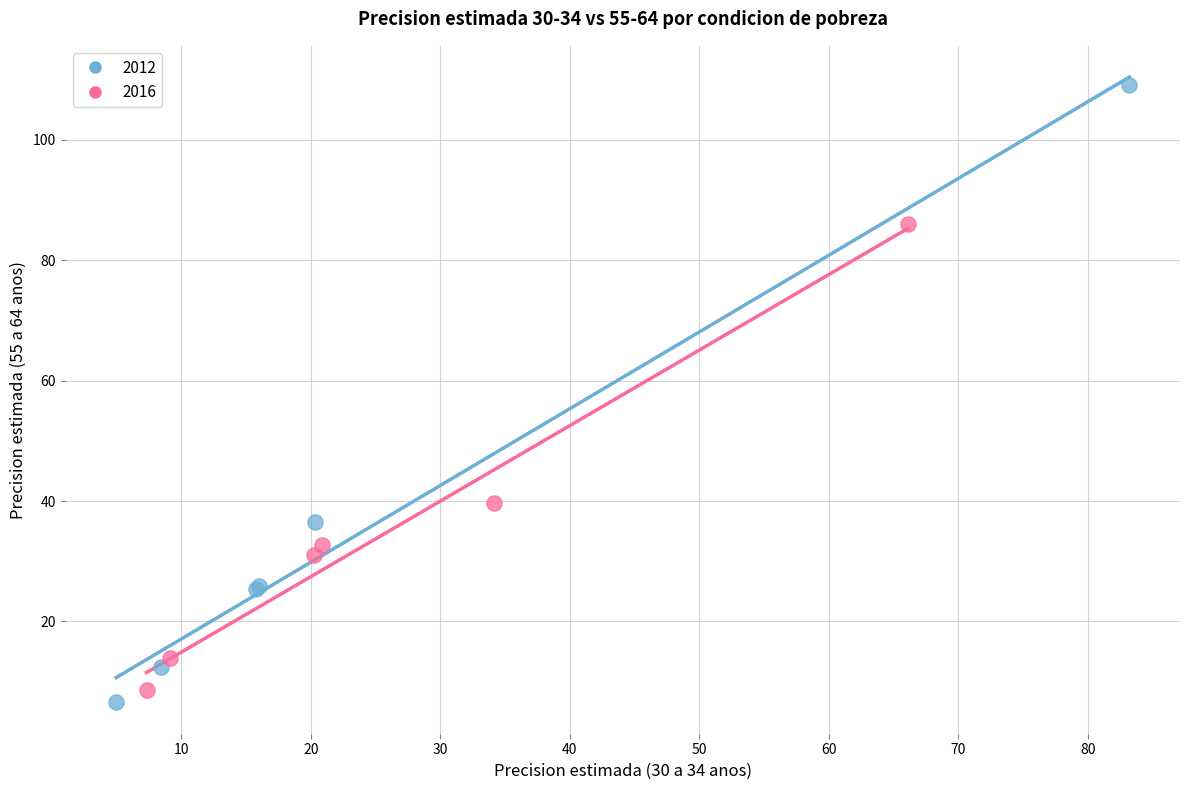

Which series reaches the maximum Y coordinate?

2012